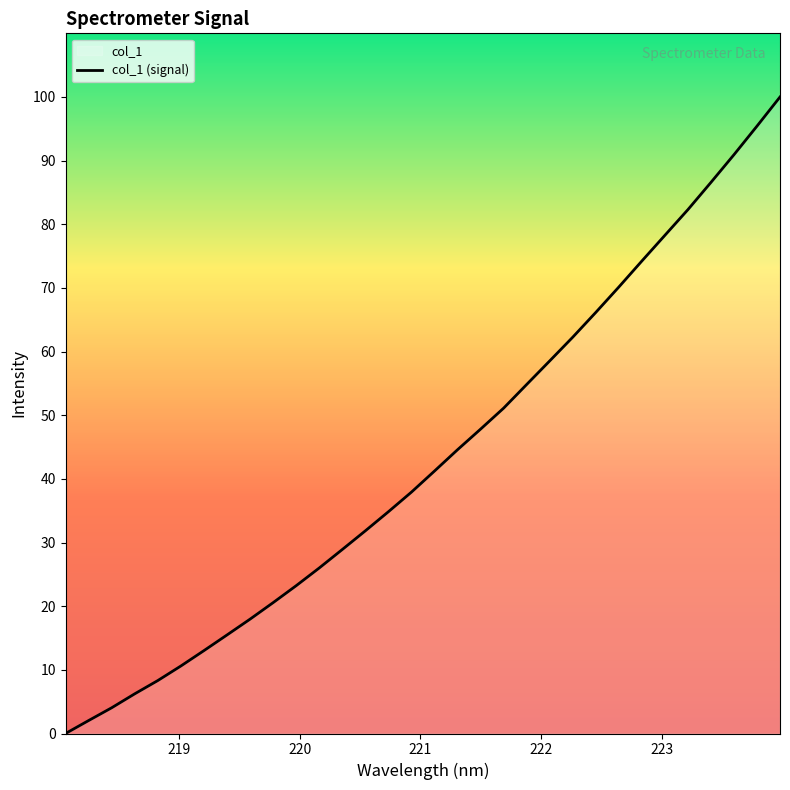

What is the maximum value shown in the chart?

100.0